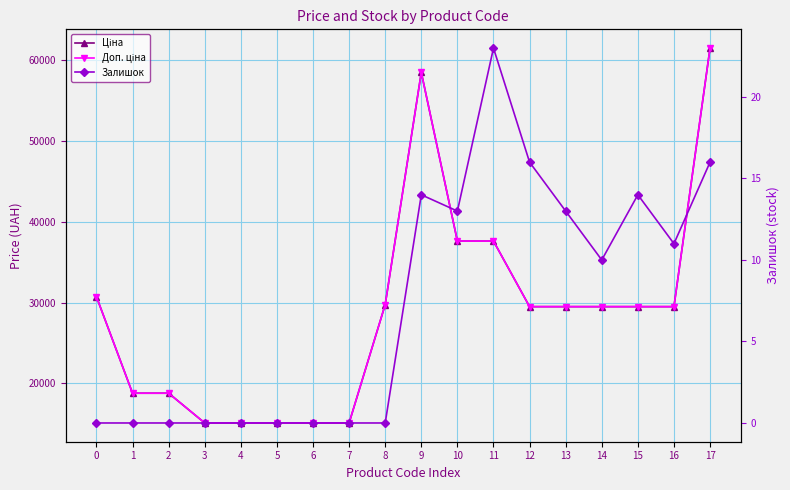

Is this an area chart (filled region under the line)?

No